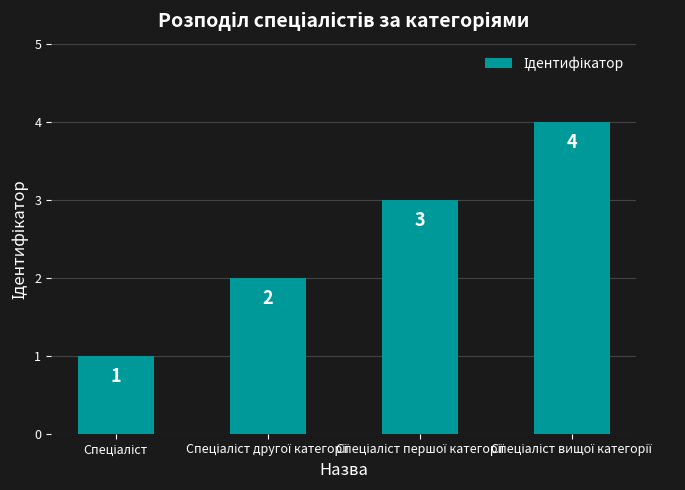

How many data points does each series have?

4